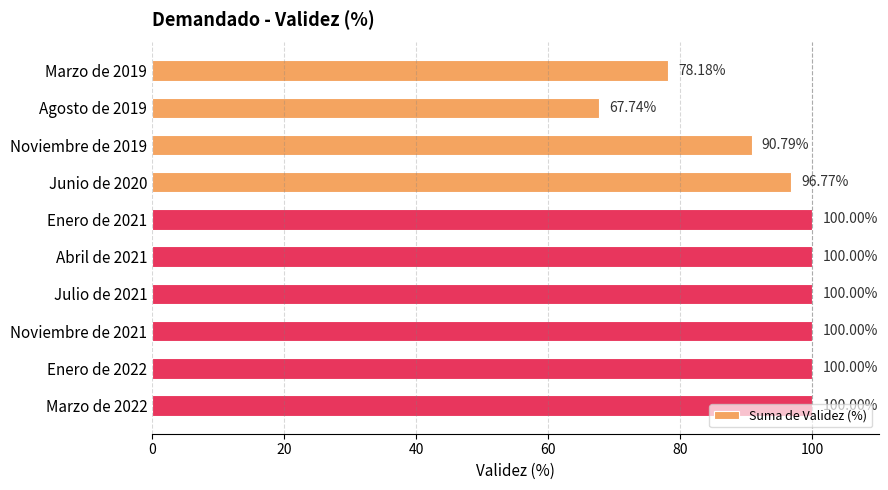

Which category has the lowest value across all series?

Agosto de 2019